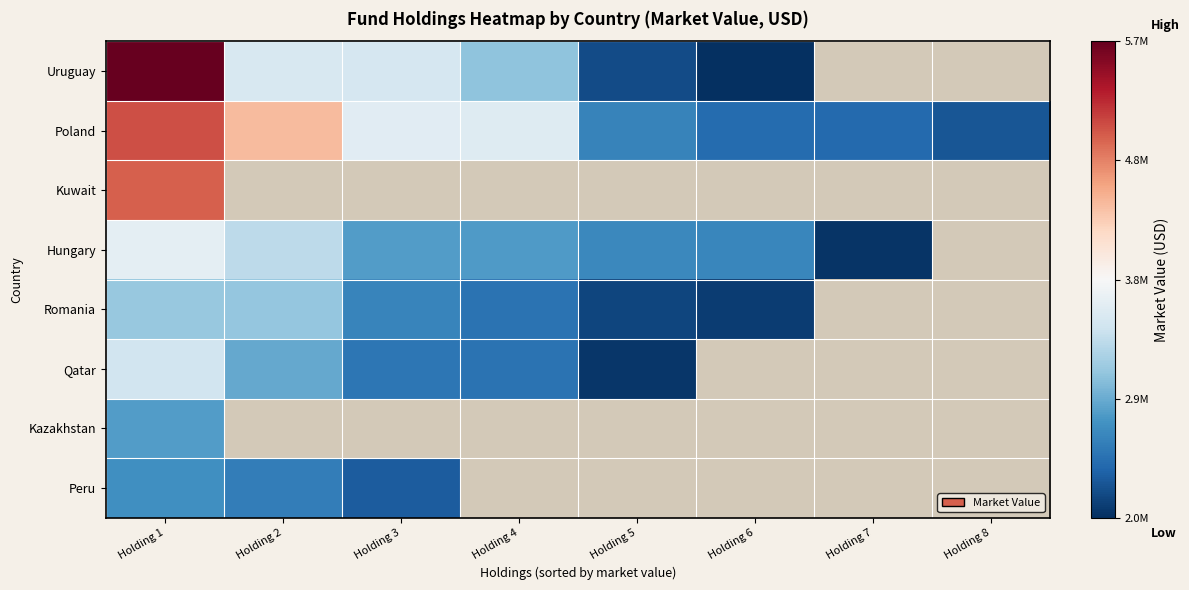

How many values in the Qatar series are below 2465659?

1